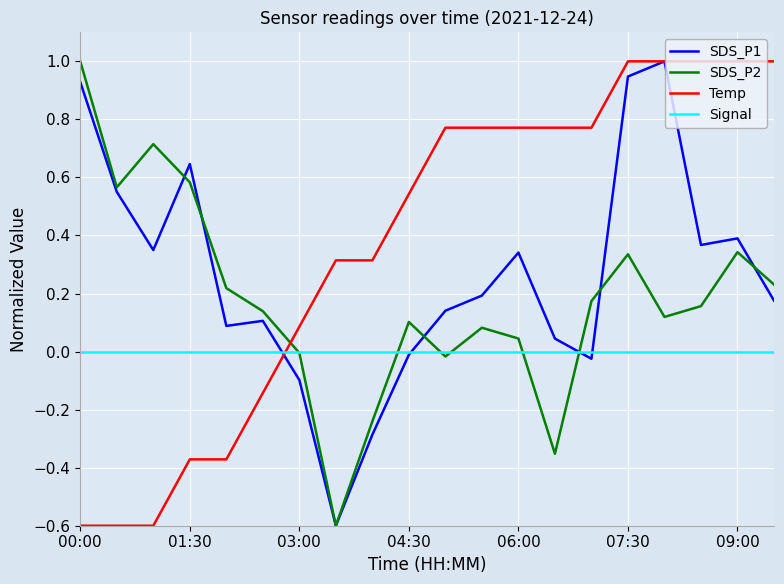

Rank the series by their average value, from highest to lowest.

Temp, SDS_P1, SDS_P2, Signal